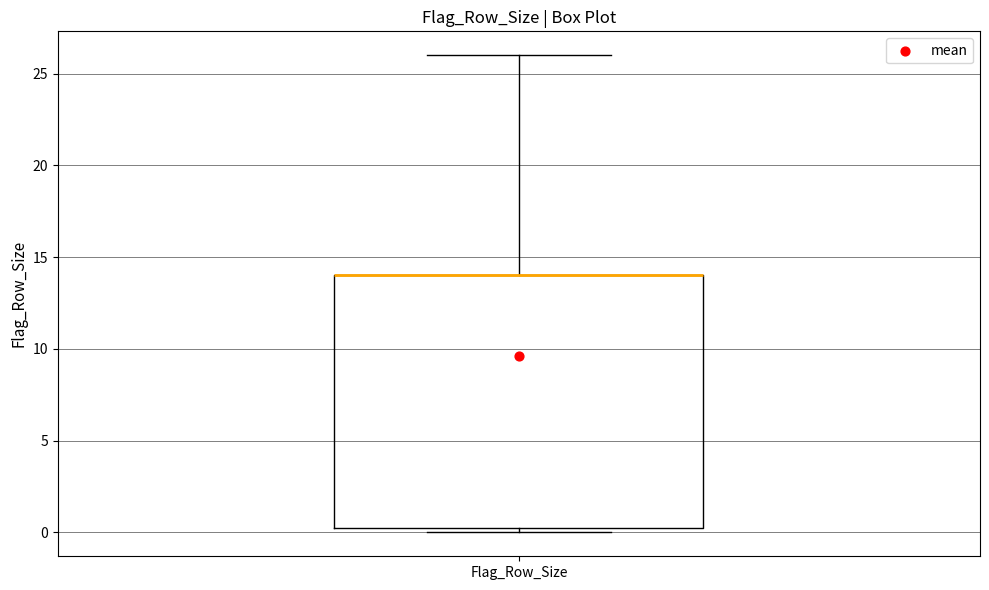

Transcribe this box plot: give where the median line is, the range the box spans, and where the two whiskers end, as read against the y-axis. The values are not printed on the chart, so give them approximately, as read against the axis.

median 14.0 (drawn on the box's upper edge), box 0.5 to 14.0, whiskers 0.0 to 26.0